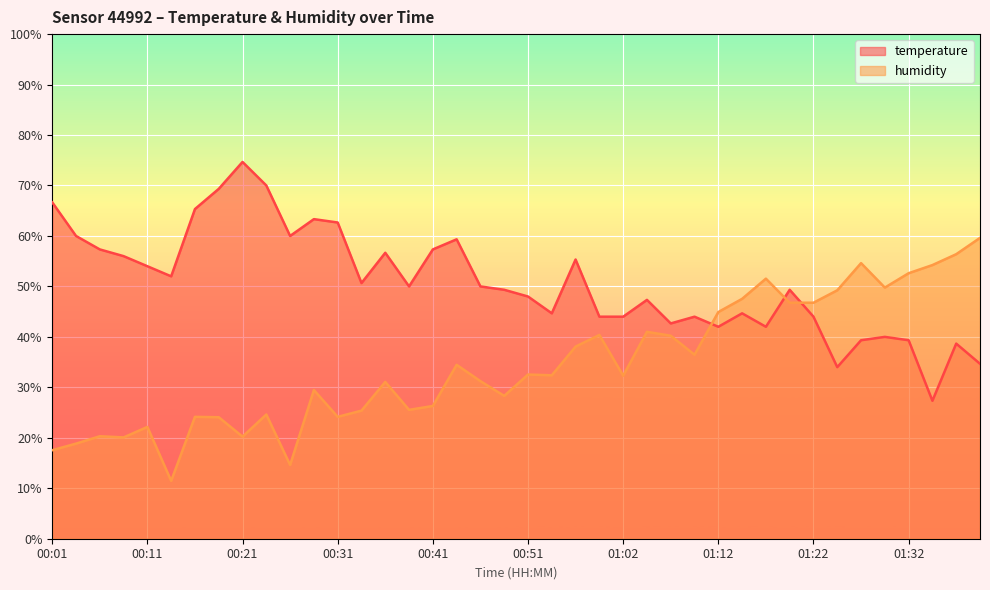

The humidity series shows 52.7 at 00:46. True or false?

False